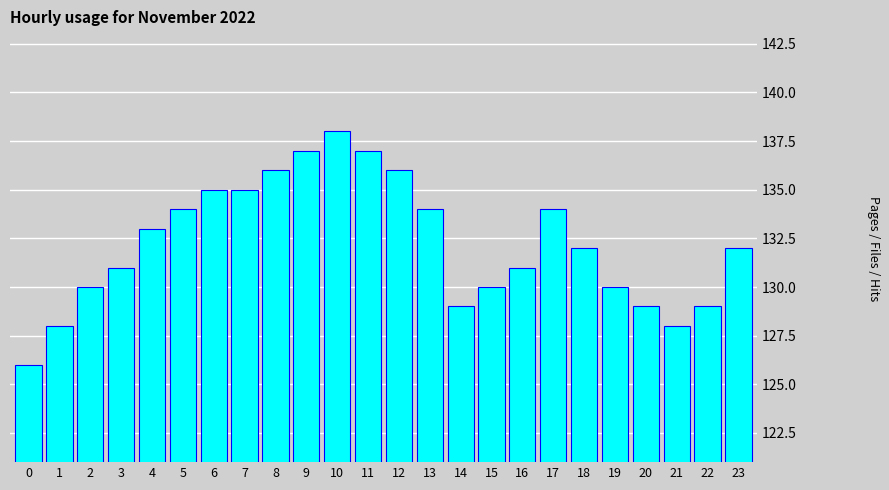

Reading left to right, extract all data points from this chart.

0=126	1=128	2=130	3=131	4=133	5=134	6=135	7=135	8=136	9=137	10=138	11=137	12=136	13=134	14=129	15=130	16=131	17=134	18=132	19=130	20=129	21=128	22=129	23=132